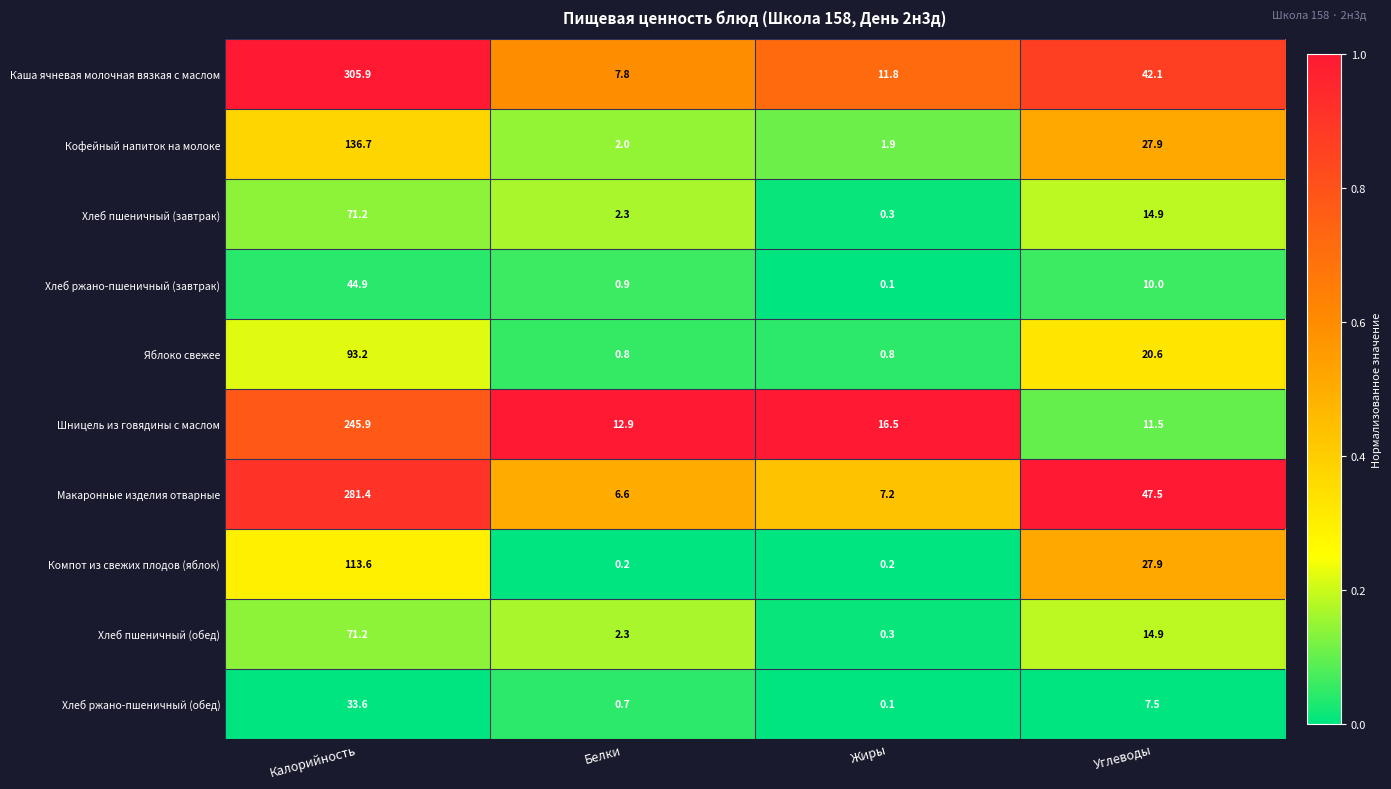

At which category does the chart reach its peak across all series?

Калорийность